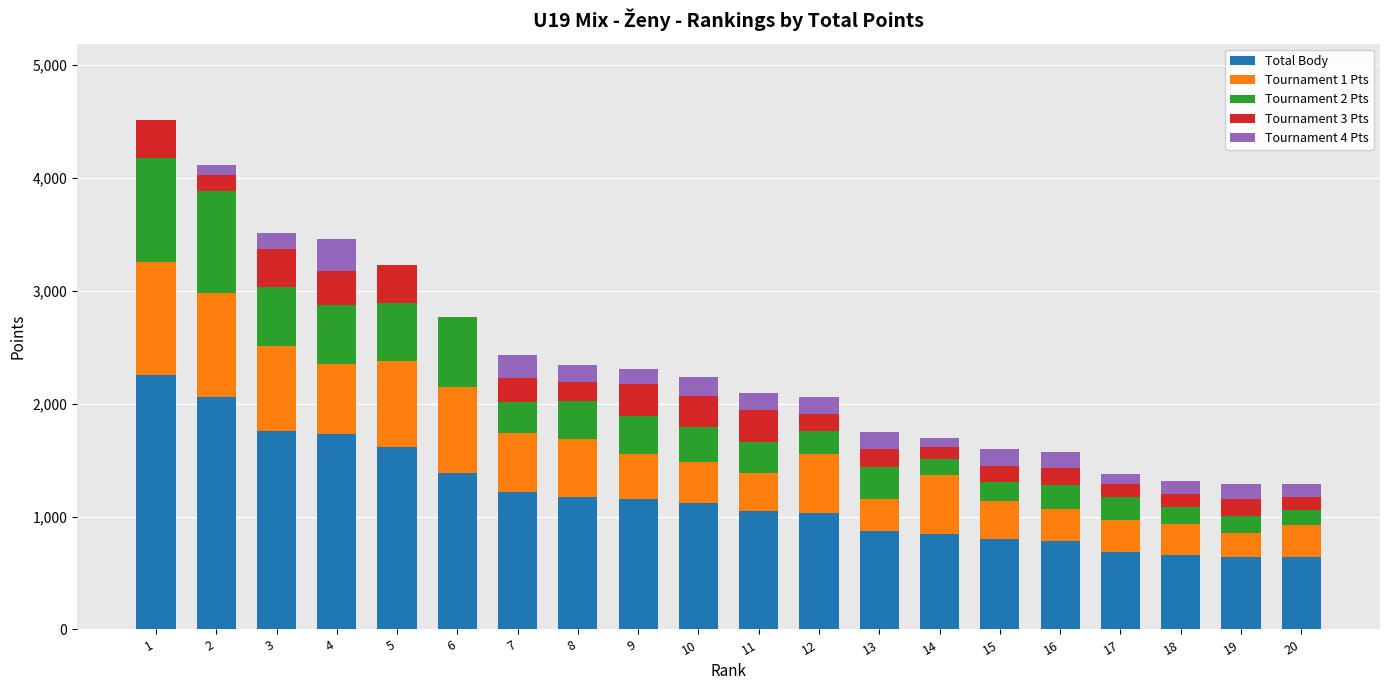

The value of Total Body at 6 is 2088. True or false?

False